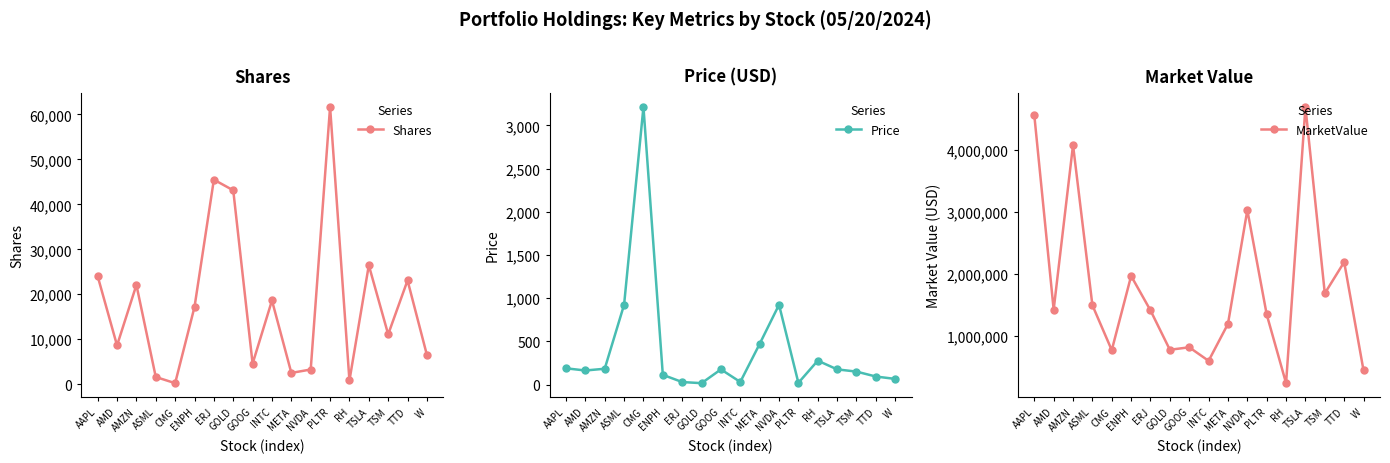

Where is the first local minimum for Shares?

AMD